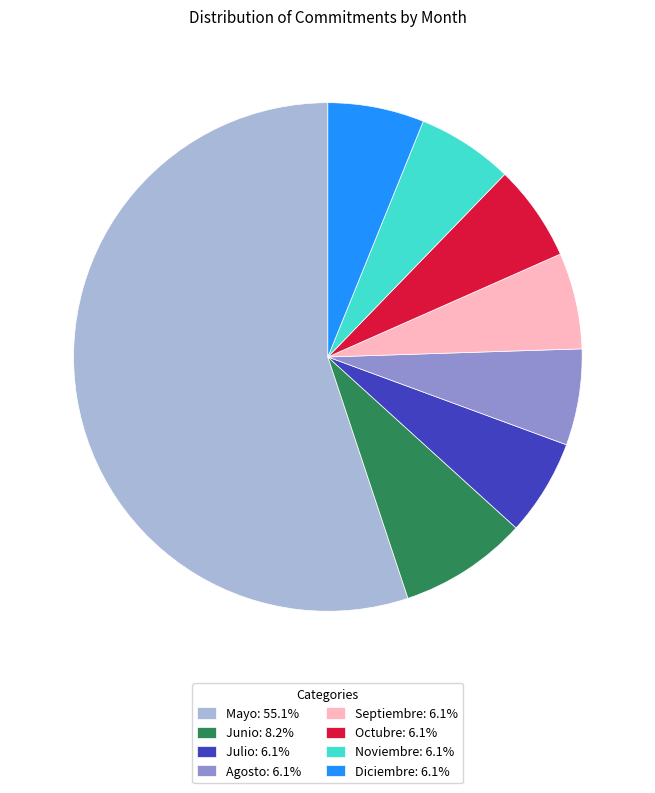

Is it true that Junio is 1% of the pie?

False